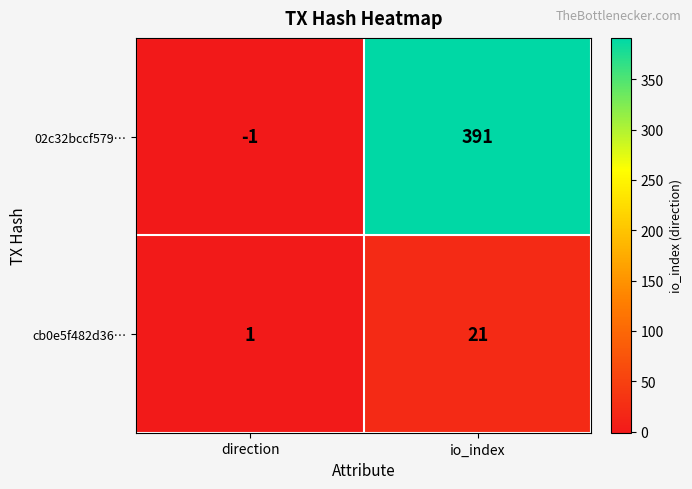

Which series has the largest total across all categories?

02c32bccf579…